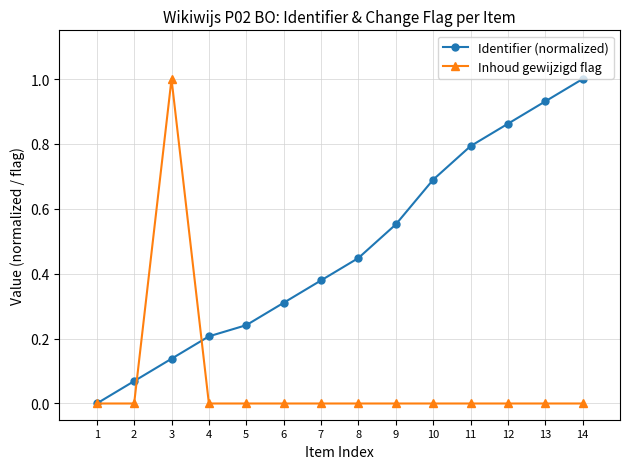

True or false: Identifier (normalized) has more than 2 points higher than both neighbors.

False